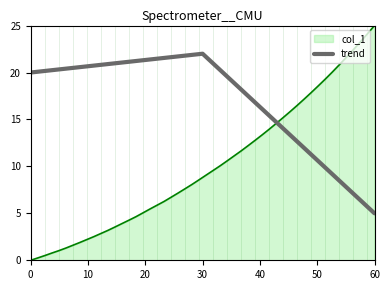

What is the difference between the maximum and minimum values?

17